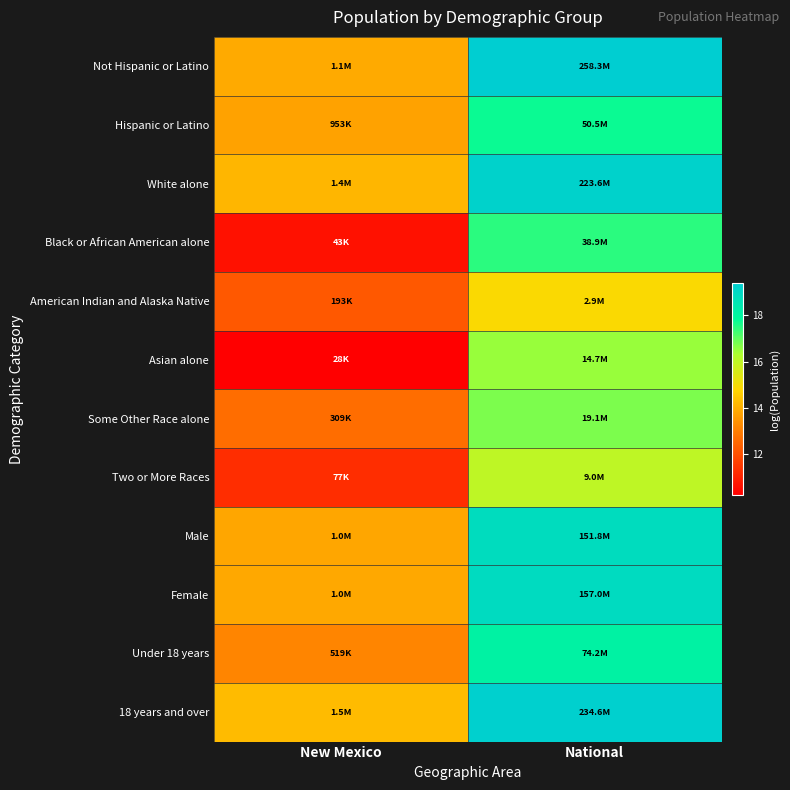

Reading left to right, transcribe all the data shown in this chart.

Not Hispanic or Latino: New Mexico=13.9	National=19.4
Hispanic or Latino: New Mexico=13.8	National=17.7
White alone: New Mexico=14.2	National=19.2
Black or African American alone: New Mexico=10.7	National=17.5
American Indian and Alaska Native: New Mexico=12.2	National=14.9
Asian alone: New Mexico=10.2	National=16.5
Some Other Race alone: New Mexico=12.6	National=16.8
Two or More Races: New Mexico=11.3	National=16.0
Male: New Mexico=13.8	National=18.8
Female: New Mexico=13.9	National=18.9
Under 18 years: New Mexico=13.2	National=18.1
18 years and over: New Mexico=14.2	National=19.3